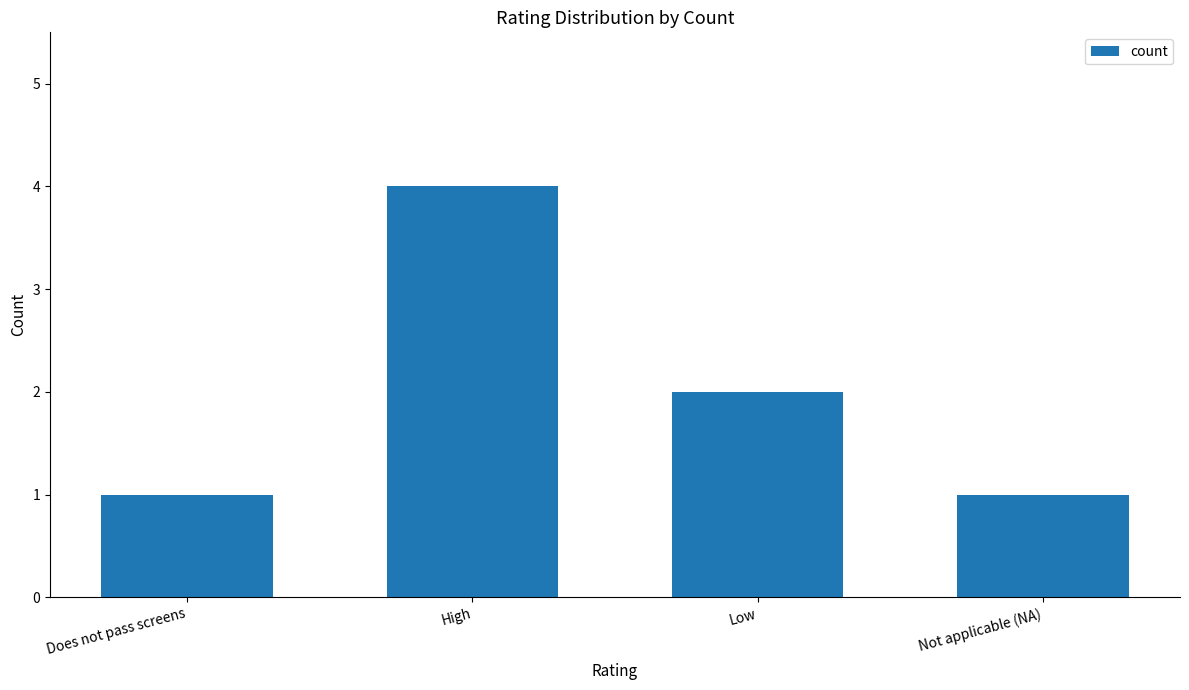

What is the change in value from High to Not applicable (NA)?

-3